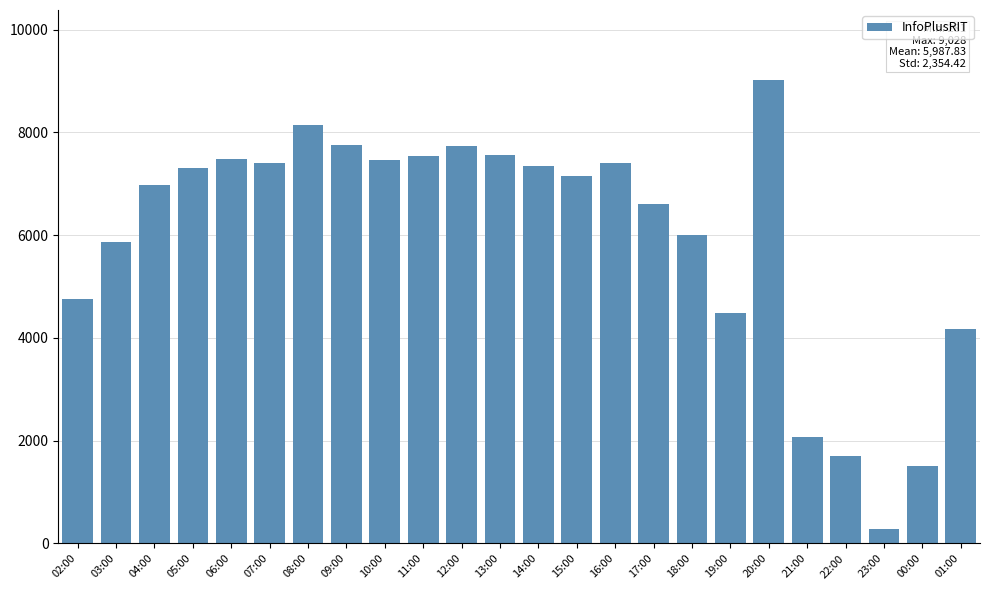

What is the value of the 21st bar from the left?

1694